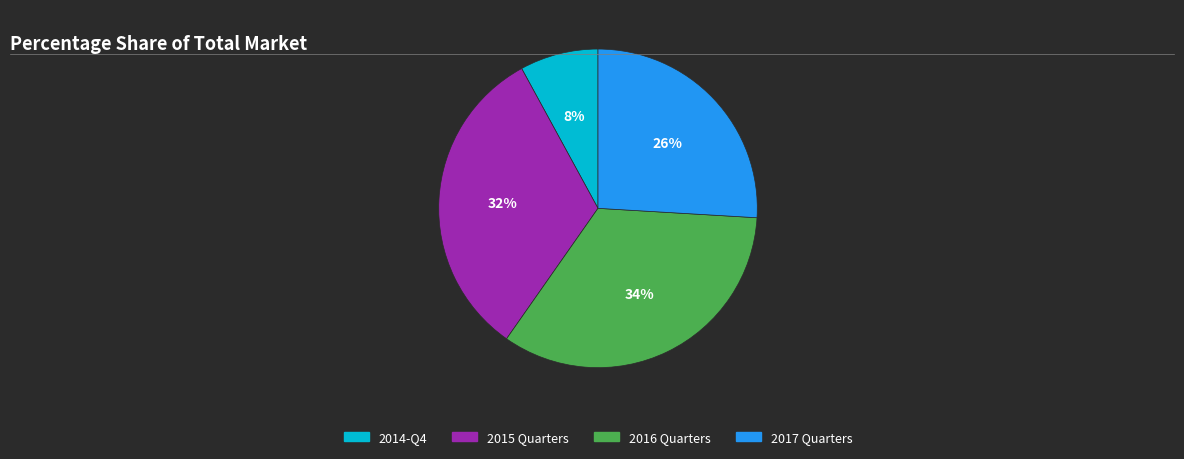

Rank the categories by value from highest to lowest.

2016 Quarters, 2015 Quarters, 2017 Quarters, 2014-Q4